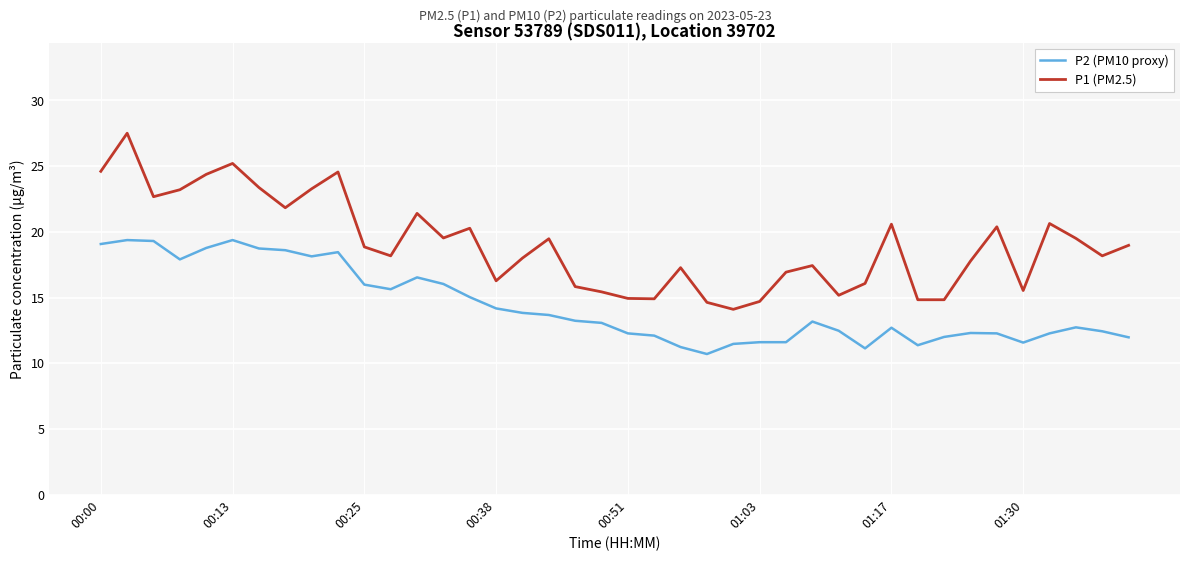

What is the smallest value displayed?

10.7